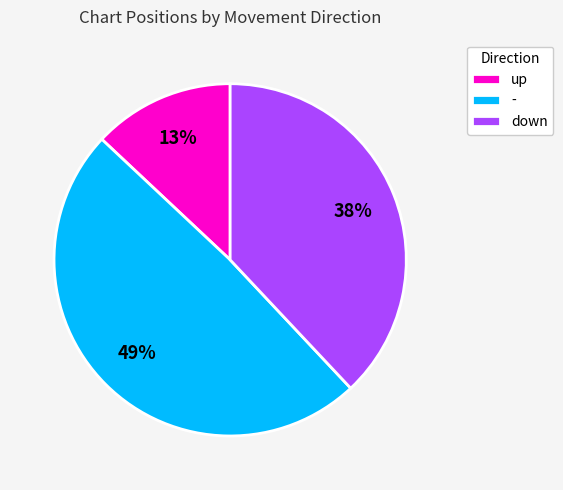

To the nearest percent, what is the combined percentage of down and up?

51%